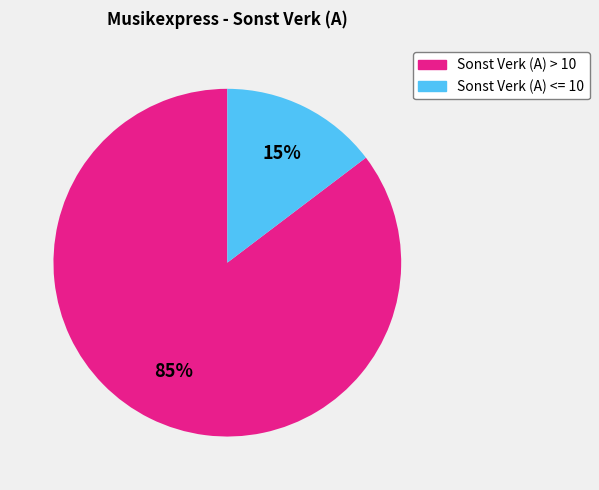

Is there any slice that represents more than half of the pie?

Yes